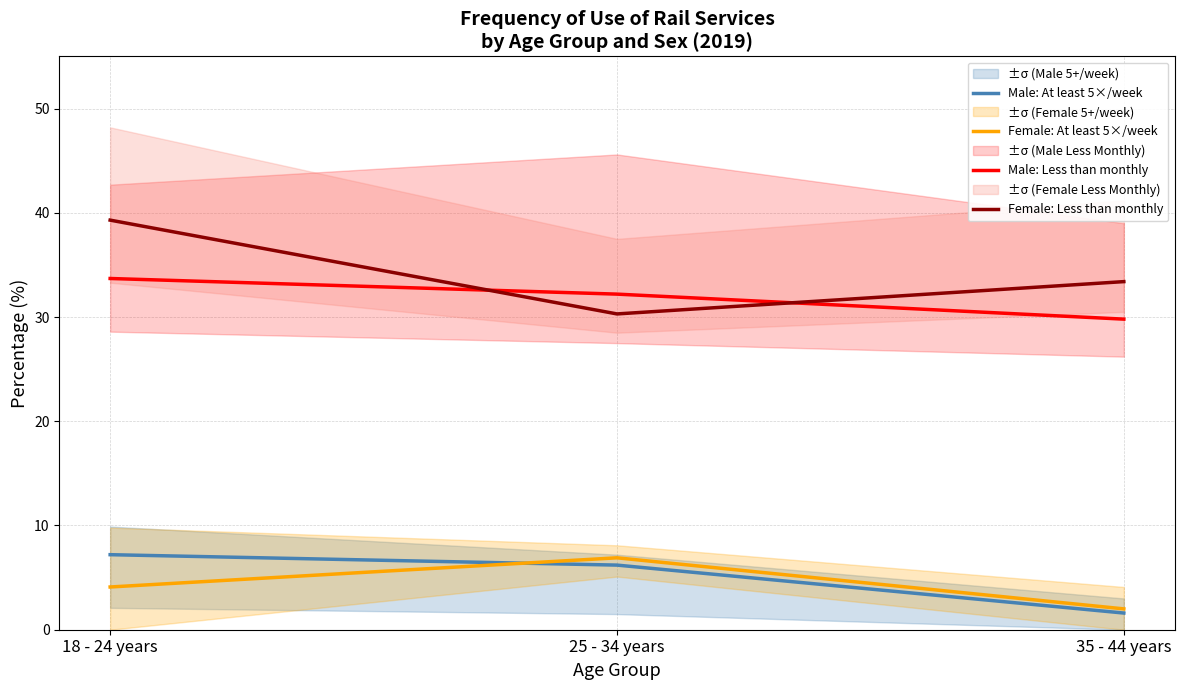

What is the difference between the maximum and minimum values in the Male: Less than monthly series?

3.9